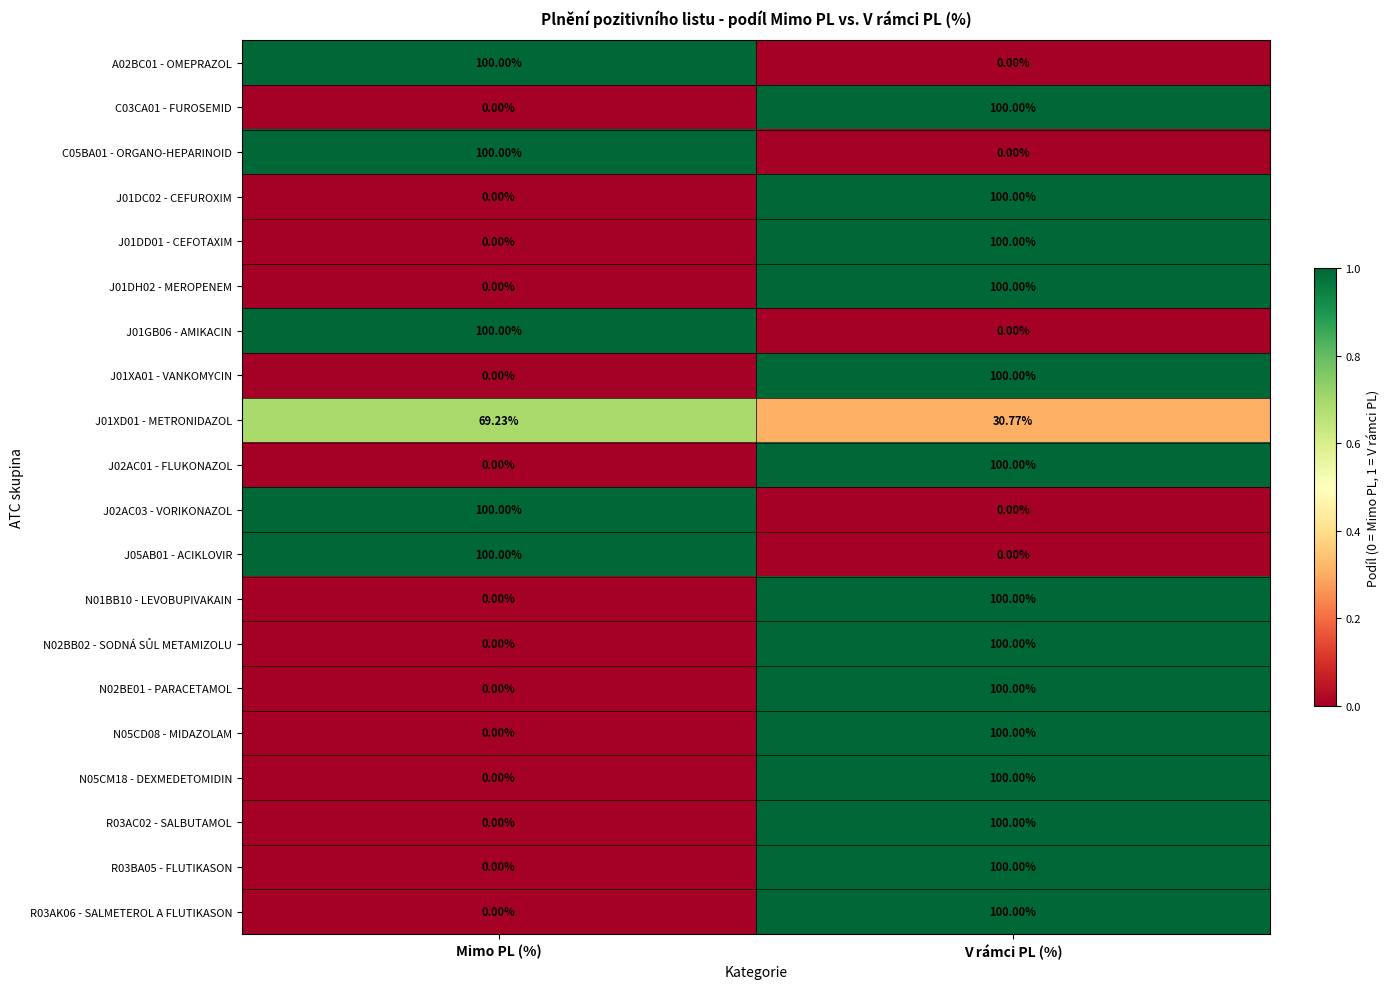

At which category is the sum across all series the highest?

V rámci PL (%)